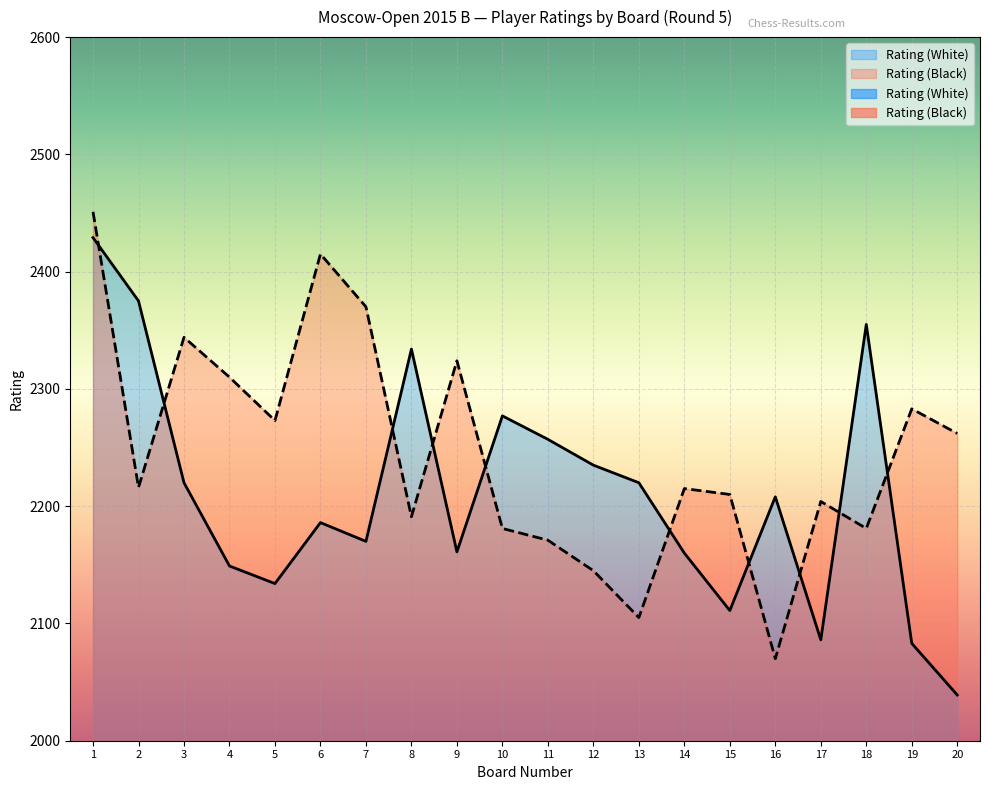

At which label does Rating (White) first exceed 2208?

1